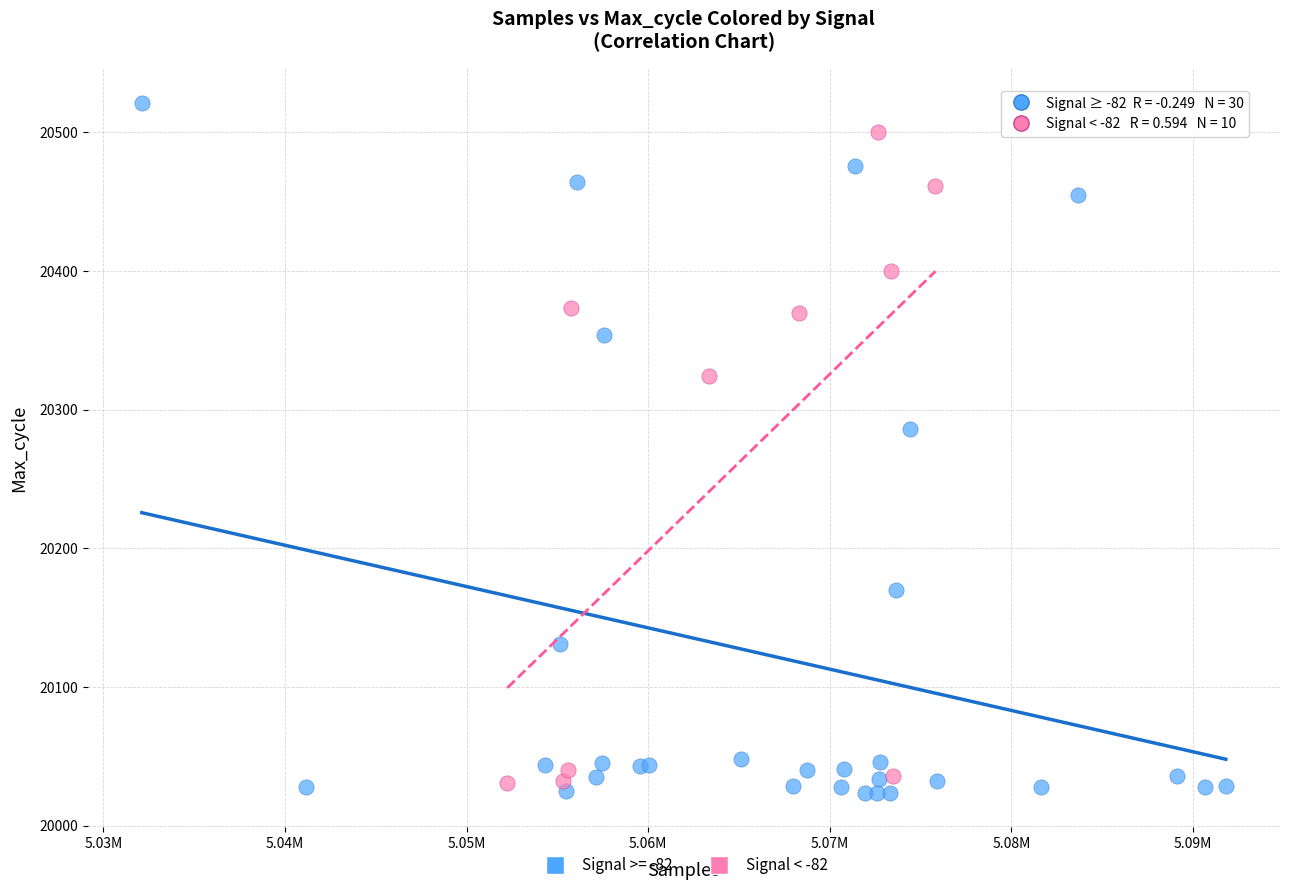

Which series has the largest Y range (max minus min)?

Signal >= -82